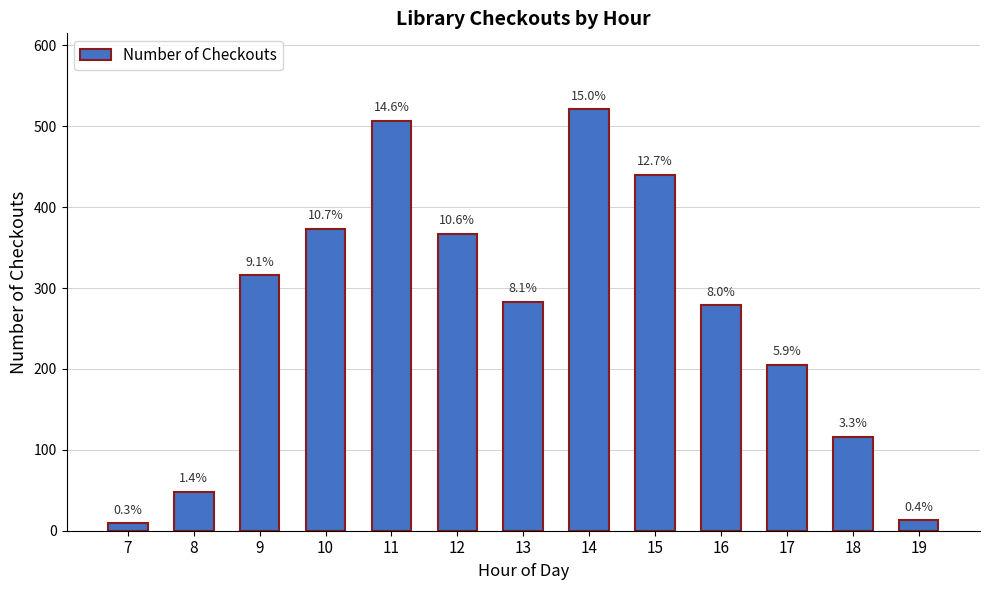

Does the chart contain stacked bars?

No